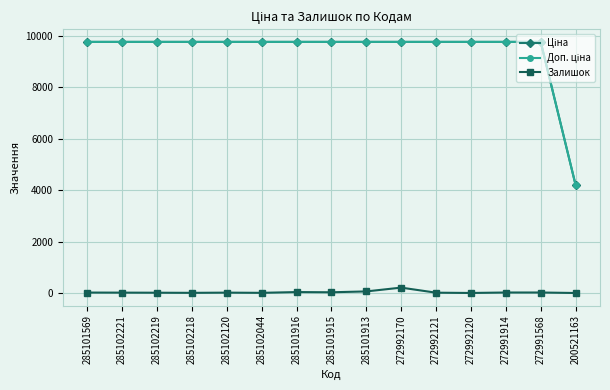

What is the greatest value displayed?

9764.4